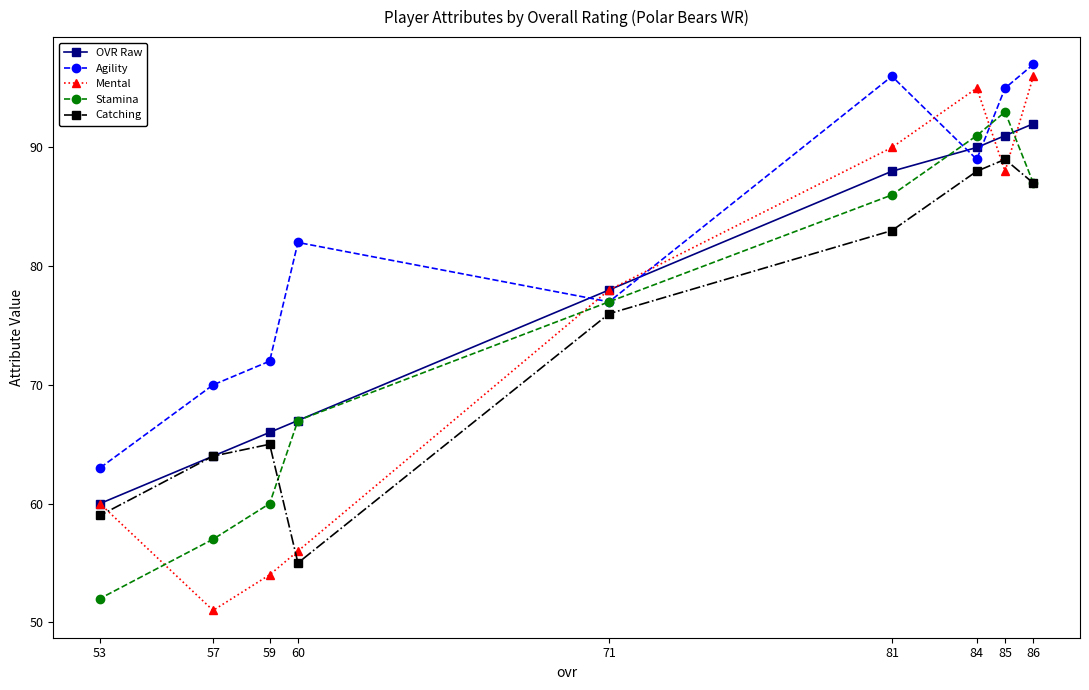

How many data points does each series have?

9